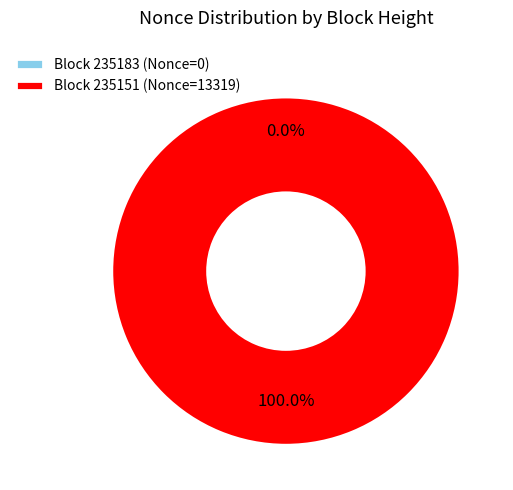

Does 235183 represent more than half of the total?

No